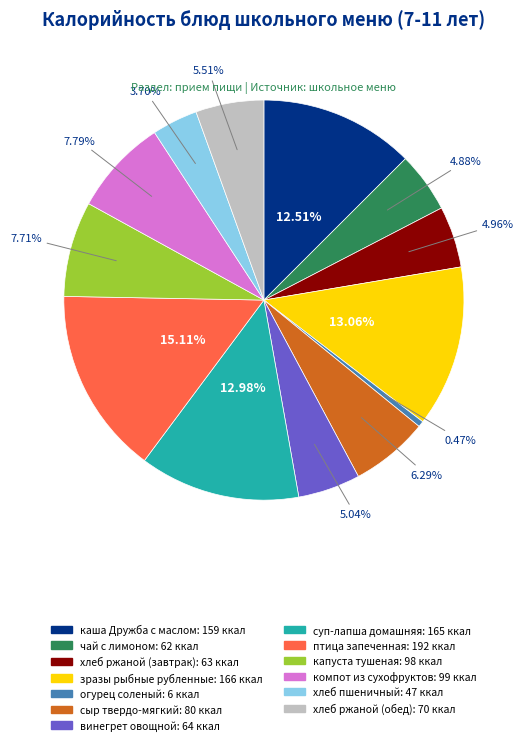

What portion of the pie excludes винегрет овощной?

95.0%